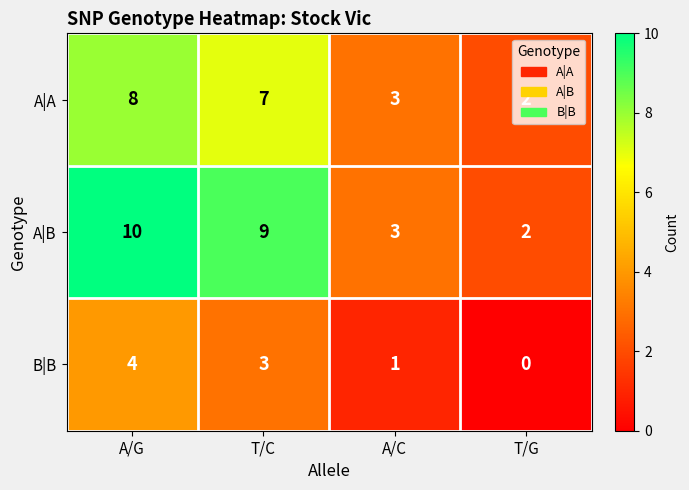

How many A|B values are between 3 and 10?

3